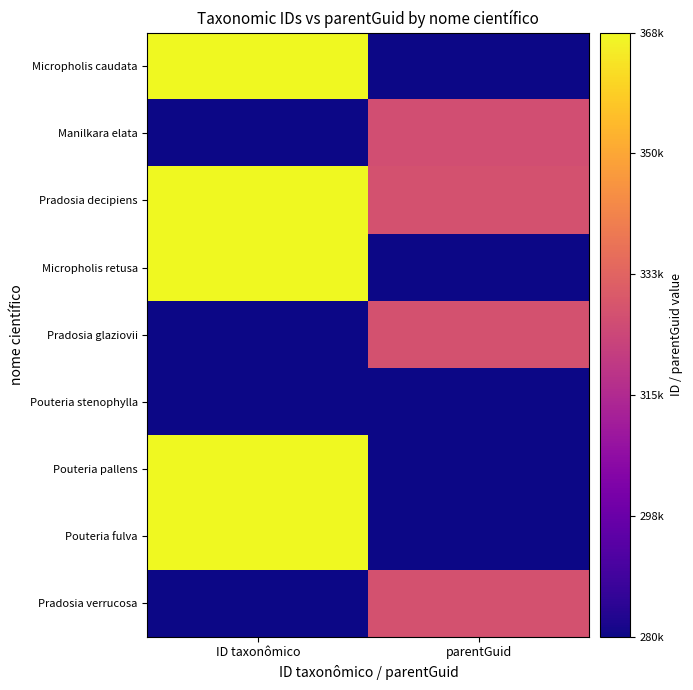

Reading left to right, what are all the values shown in this chart?

Micropholis caudata: ID taxonômico=368255	parentGuid=280831
Manilkara elata: ID taxonômico=280805	parentGuid=326766
Pradosia decipiens: ID taxonômico=368509	parentGuid=327912
Micropholis retusa: ID taxonômico=368288	parentGuid=280831
Pradosia glaziovii: ID taxonômico=280960	parentGuid=327912
Pouteria stenophylla: ID taxonômico=280945	parentGuid=280853
Pouteria pallens: ID taxonômico=368422	parentGuid=280853
Pouteria fulva: ID taxonômico=368374	parentGuid=280853
Pradosia verrucosa: ID taxonômico=280970	parentGuid=327912